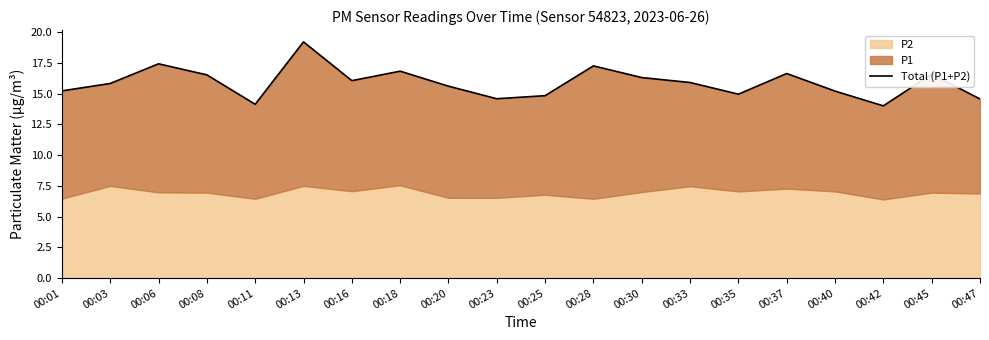

What is the difference between the values at 00:37 and 00:06?

0.8